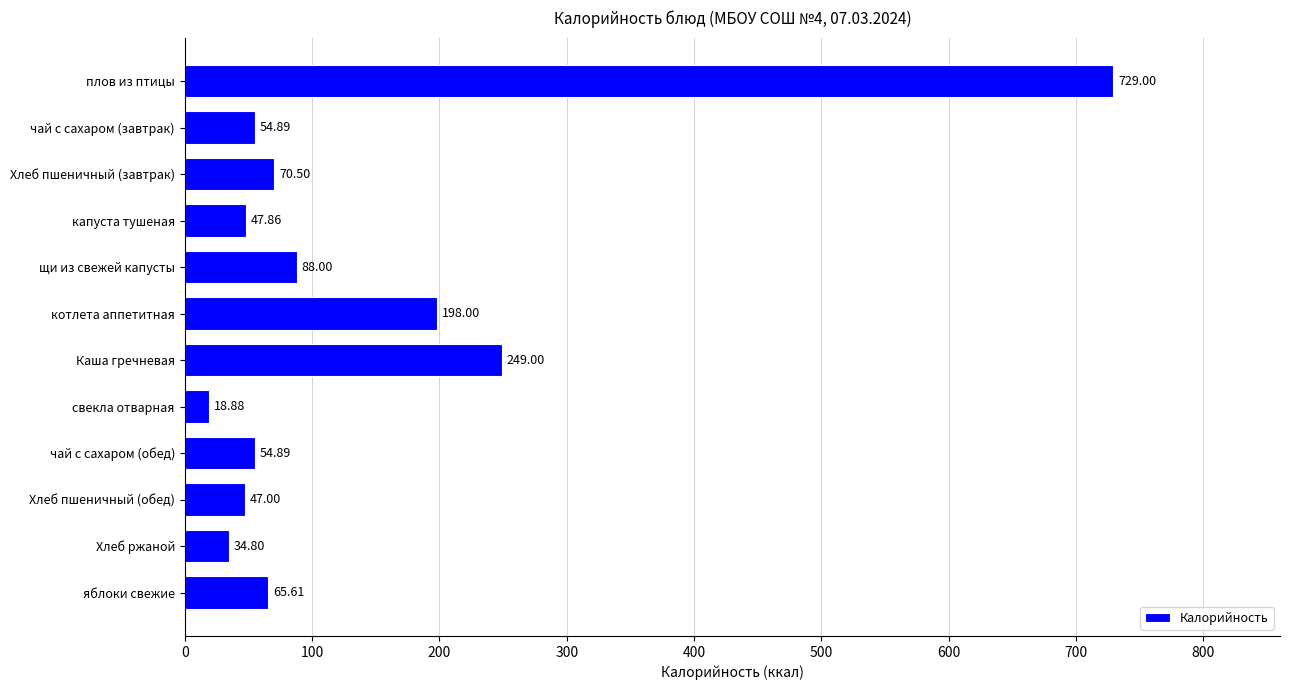

What is the maximum value shown in the chart?

729.0